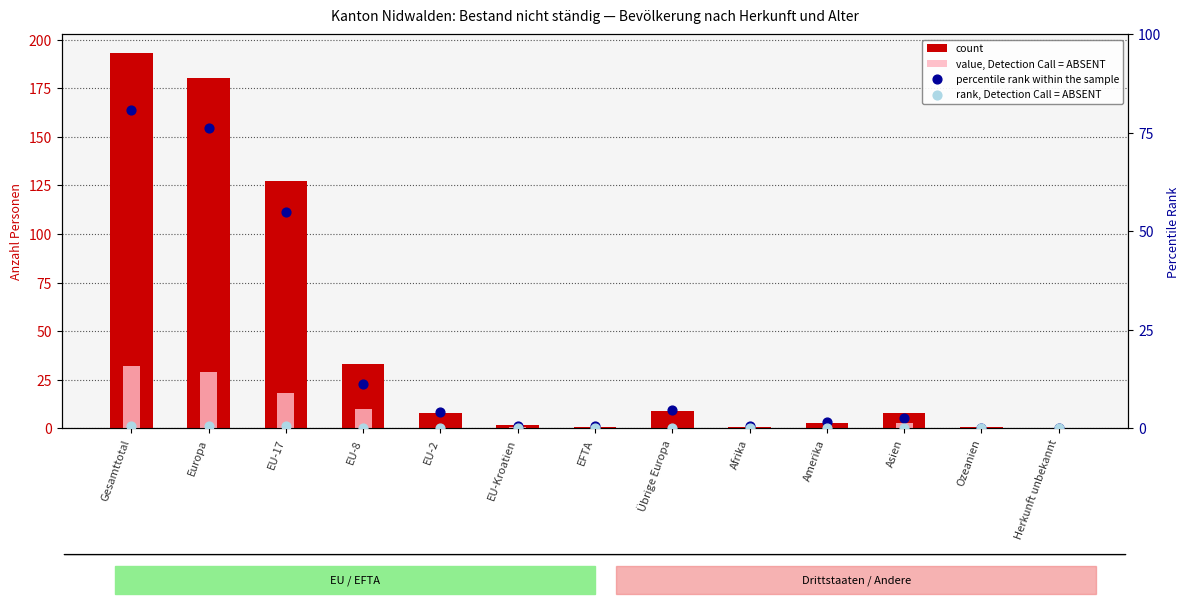

What is the total value across all series at Gesamttotal?

306.3